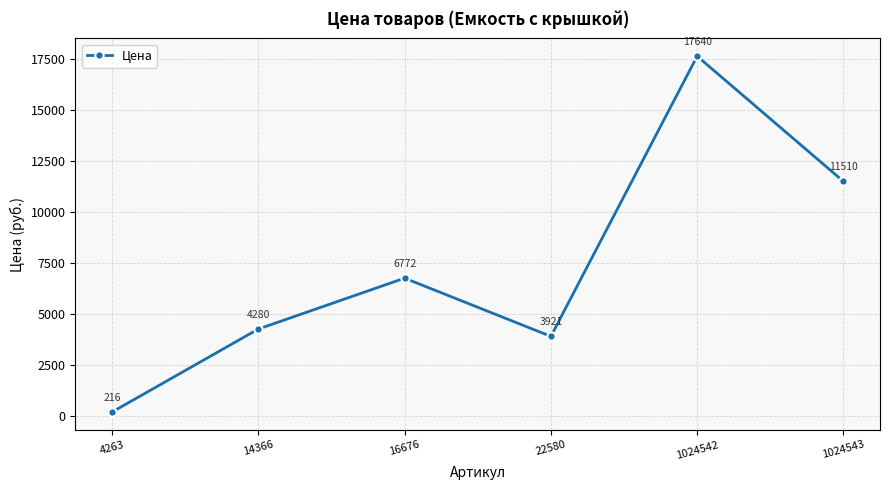

At which category does the data reach its first local valley?

22580